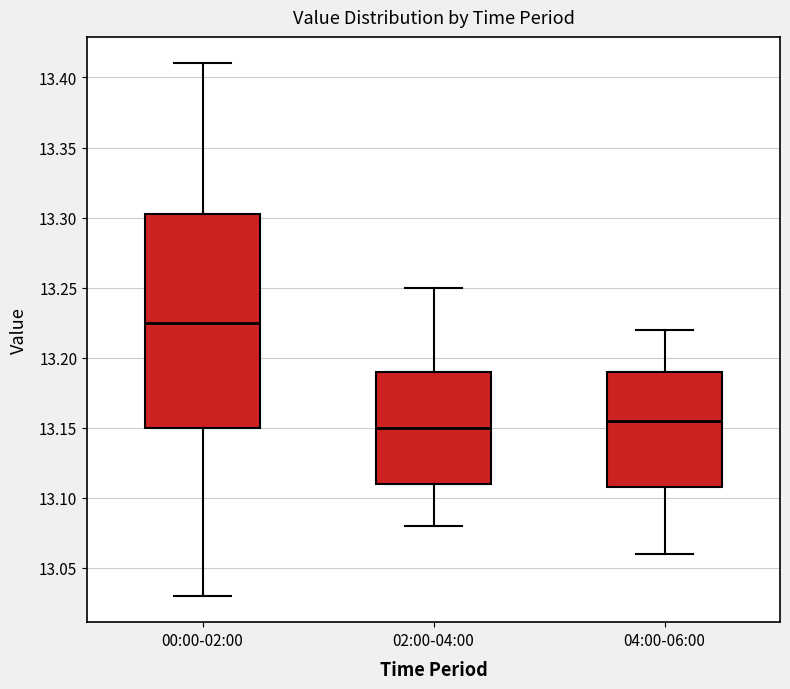

Comparing the boxes themselves (not the whiskers), which one is the tallest?

00:00-02:00